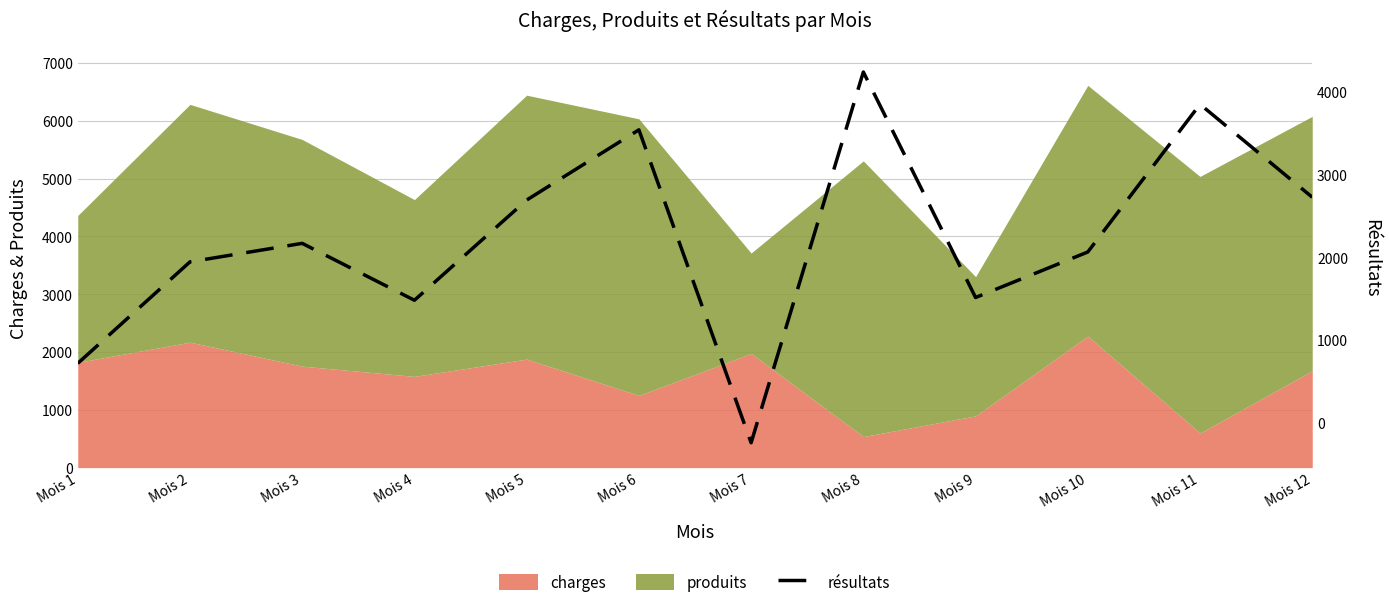

At which category does the chart reach its minimum across all series?

Mois 7